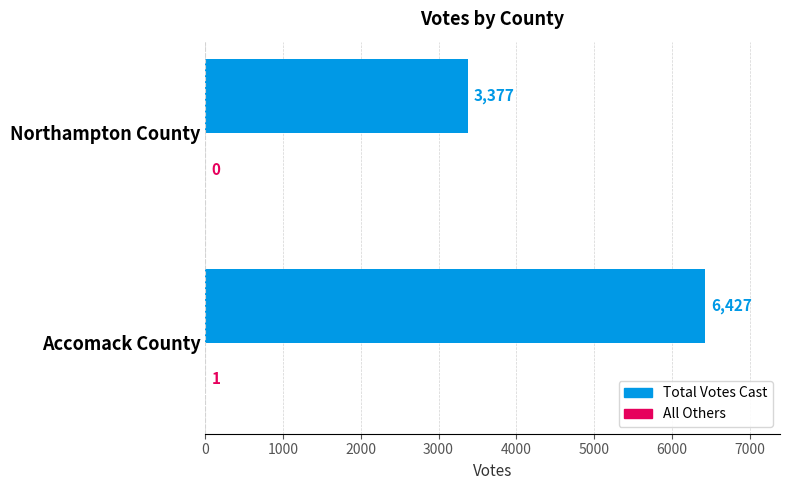

Which category has the highest value across all series?

Accomack County